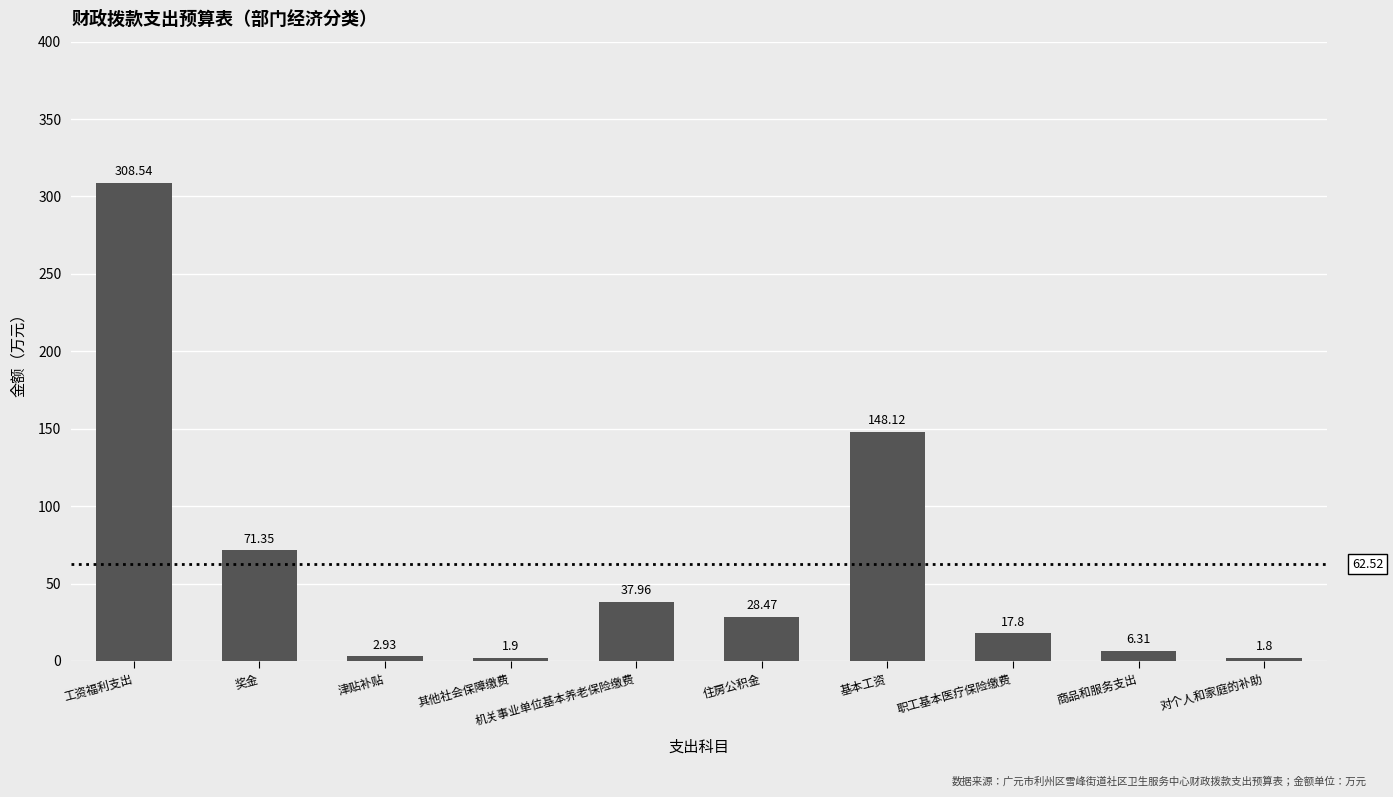

Does the chart contain stacked bars?

No